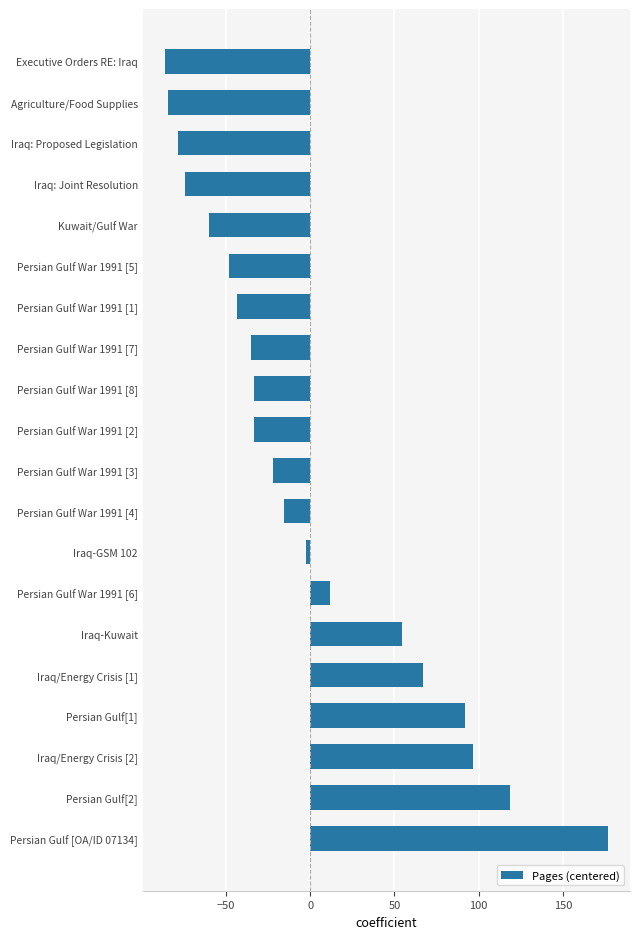

What is the change in value from Persian Gulf[1] to Iraq: Joint Resolution?

-166.0